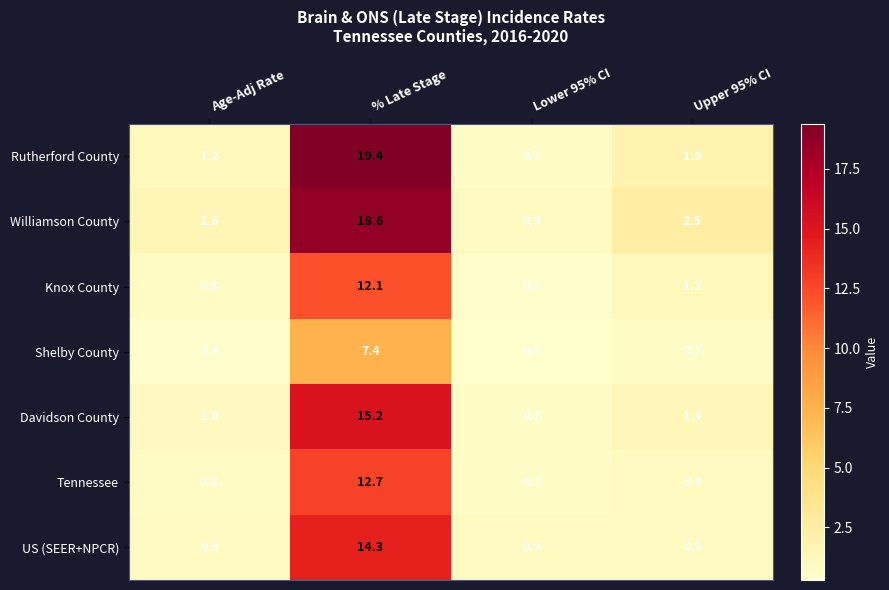

Count the number of categories in the chart.

4